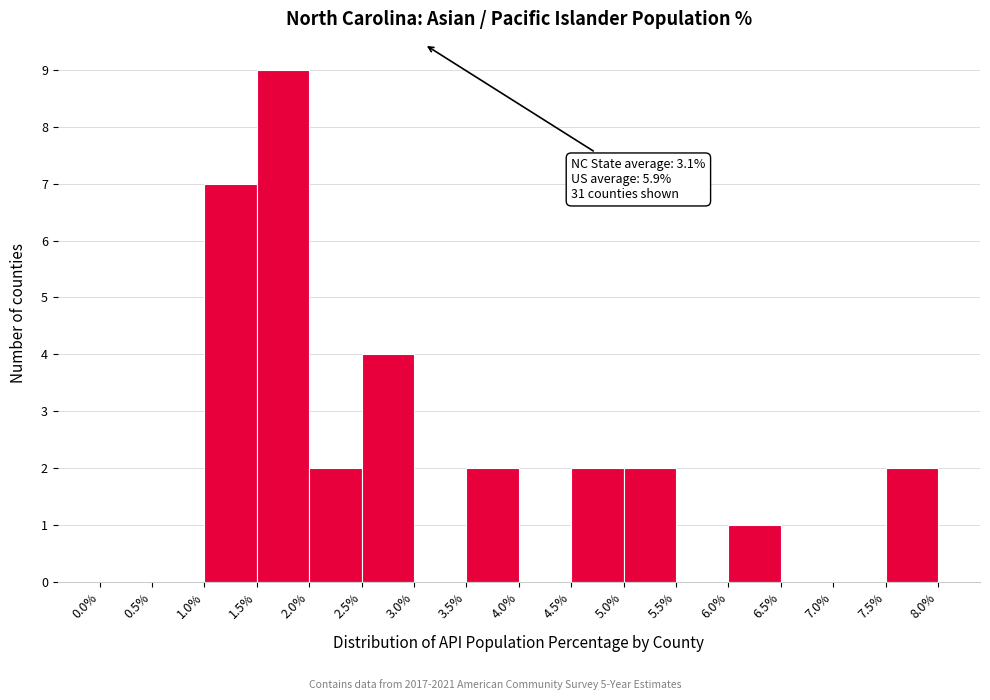

Which range on the x-axis has the tallest bar?

1.5% to 2.0%